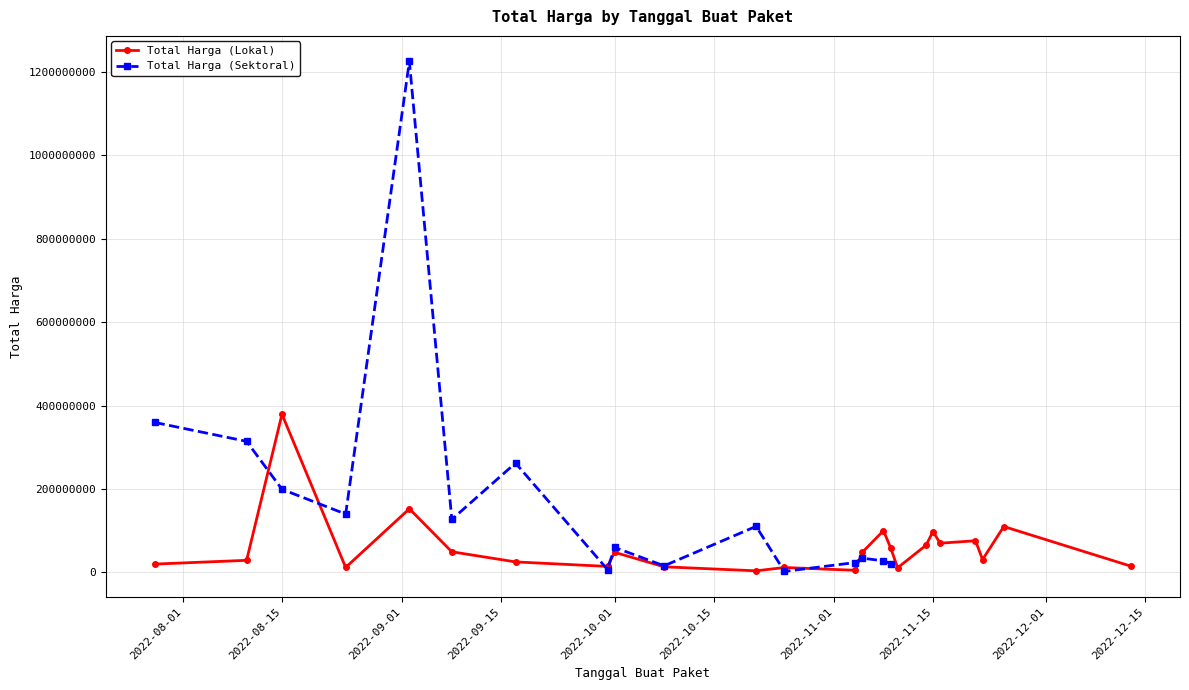

Does the chart have visible grid lines?

Yes